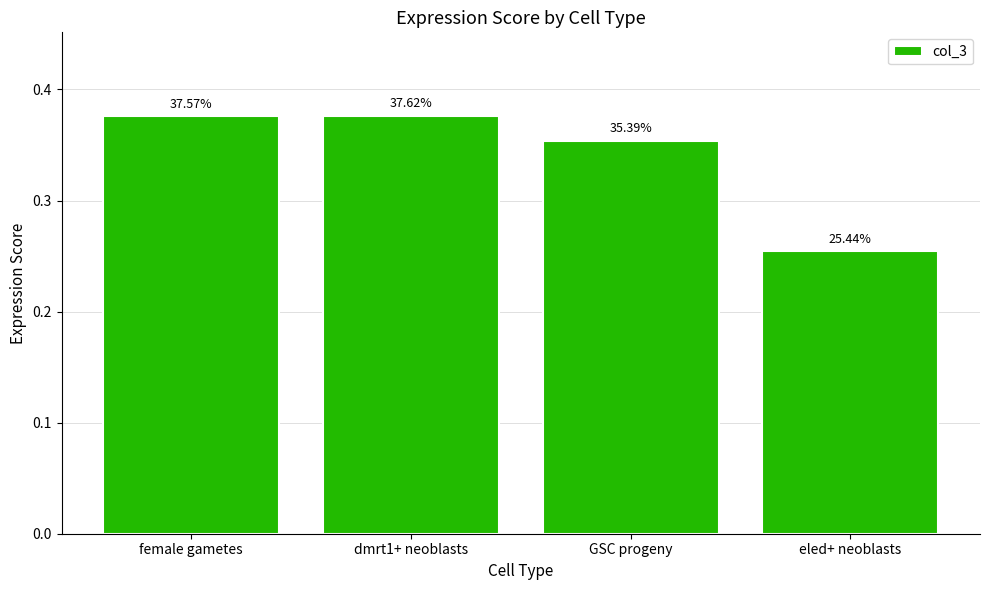

Does the chart contain any negative values?

No